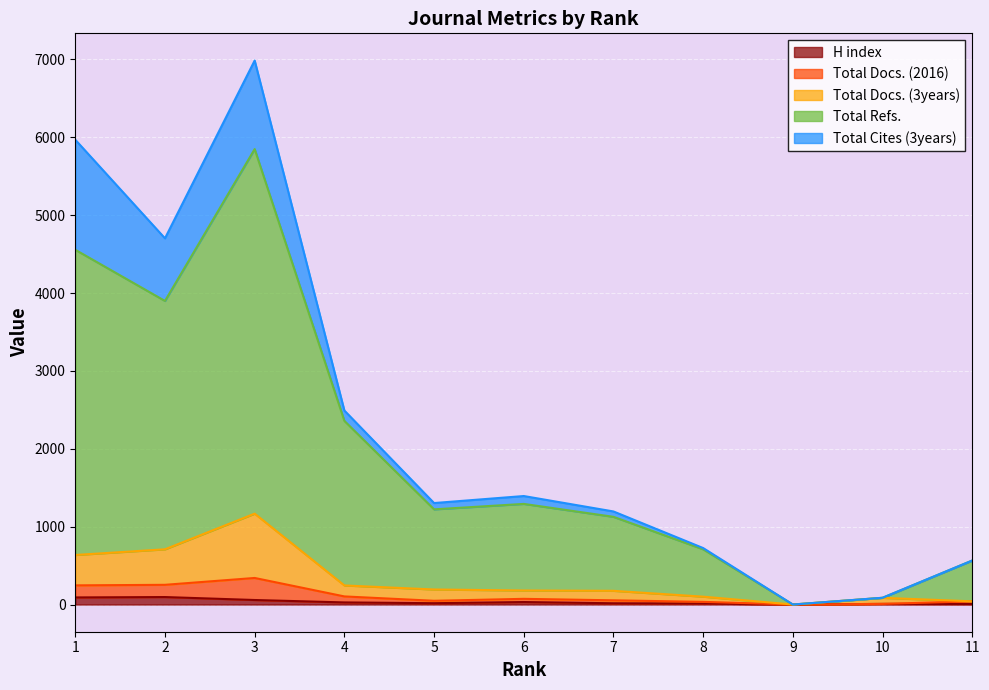

What are all the series names shown in the legend?

H index, Total Docs. (2016), Total Docs. (3years), Total Refs., Total Cites (3years)